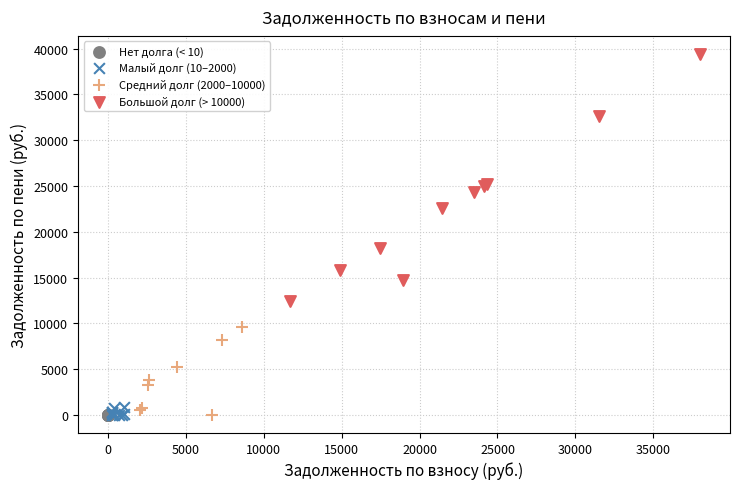

Which series has the widest spread of Y values?

Большой долг (> 10000)